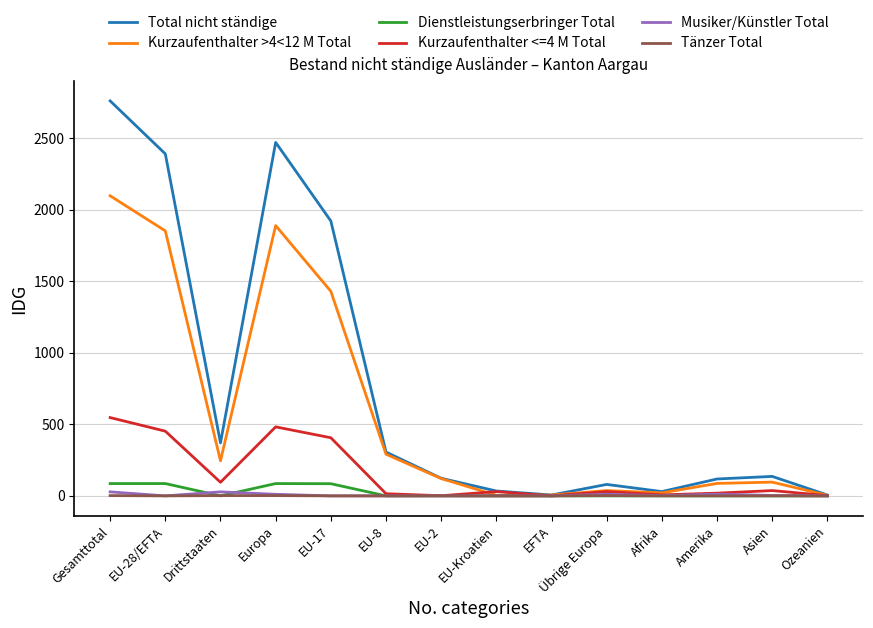

Which series changed the most between Europa and EU-2?

Total nicht ständige